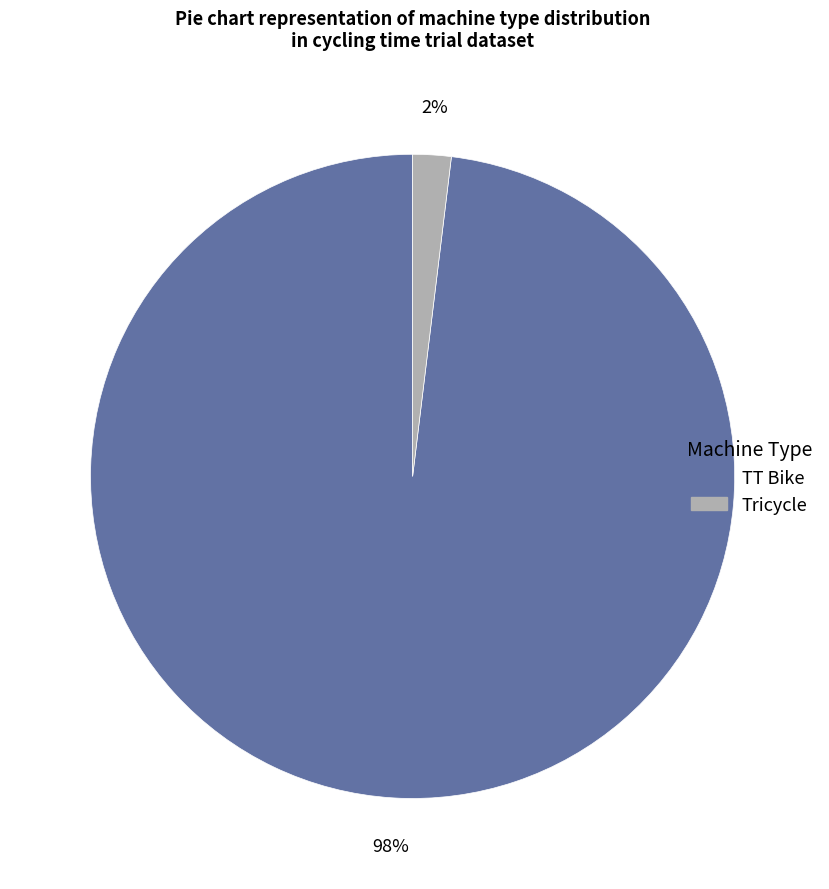

Rank the categories by value from highest to lowest.

TT Bike, Tricycle